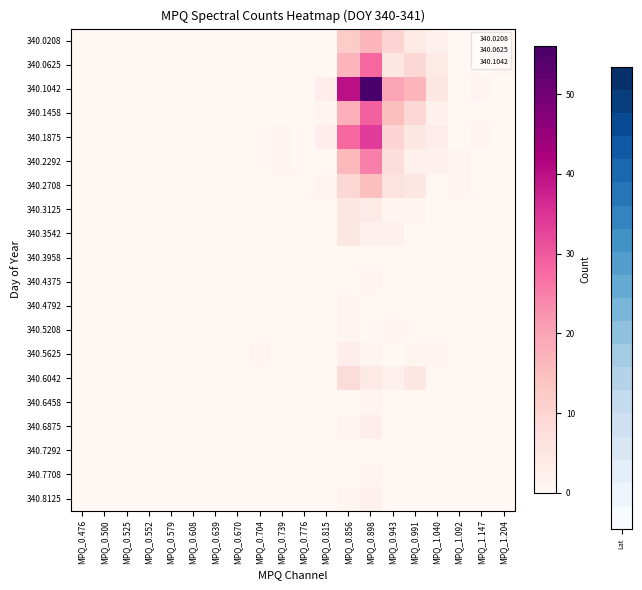

Which series has the widest spread of values?

340.1042